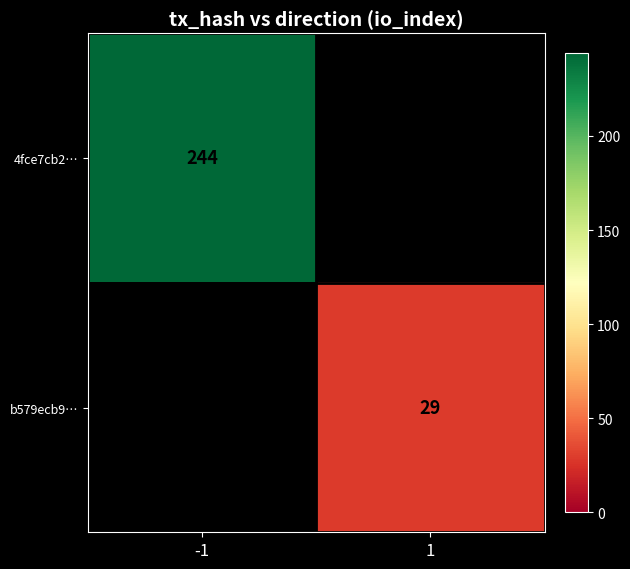

Is the value of 4fce7cb2… at -1 greater than the value of b579ecb9… at 1?

Yes